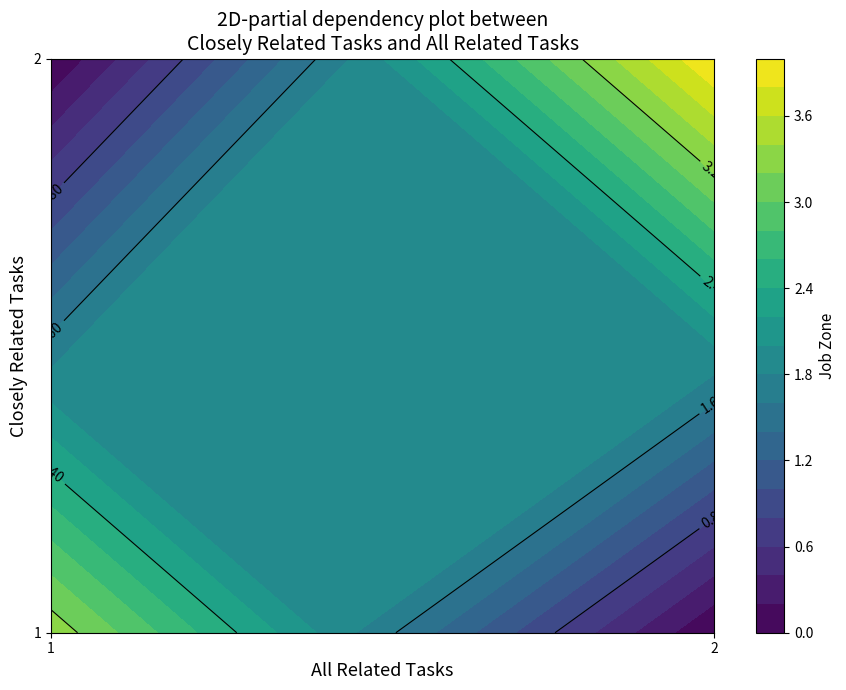

Which has a higher value, 1 or 2?

2